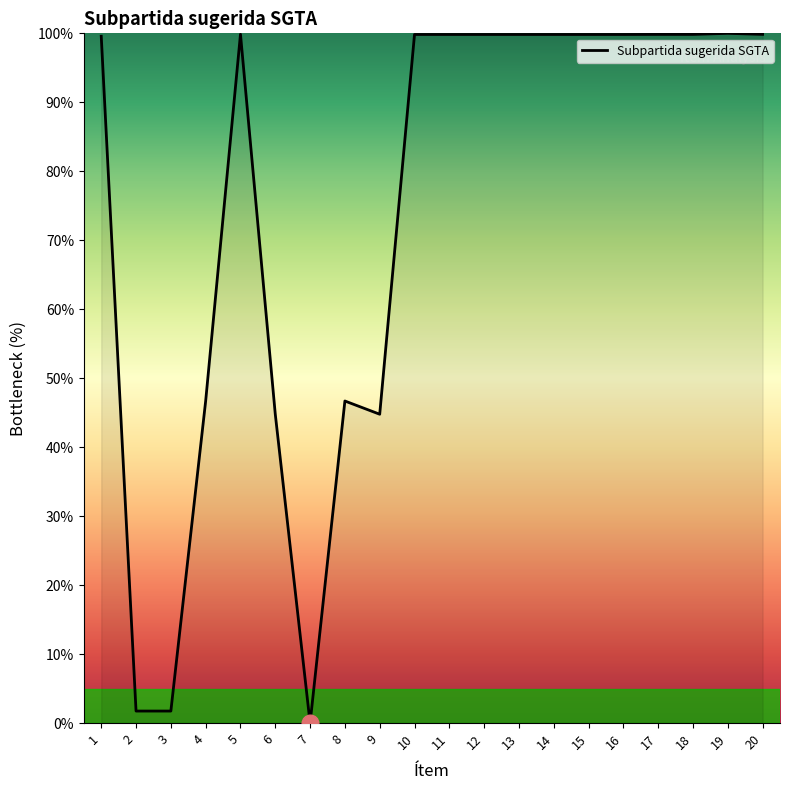

What is the maximum value shown in the chart?

100.0